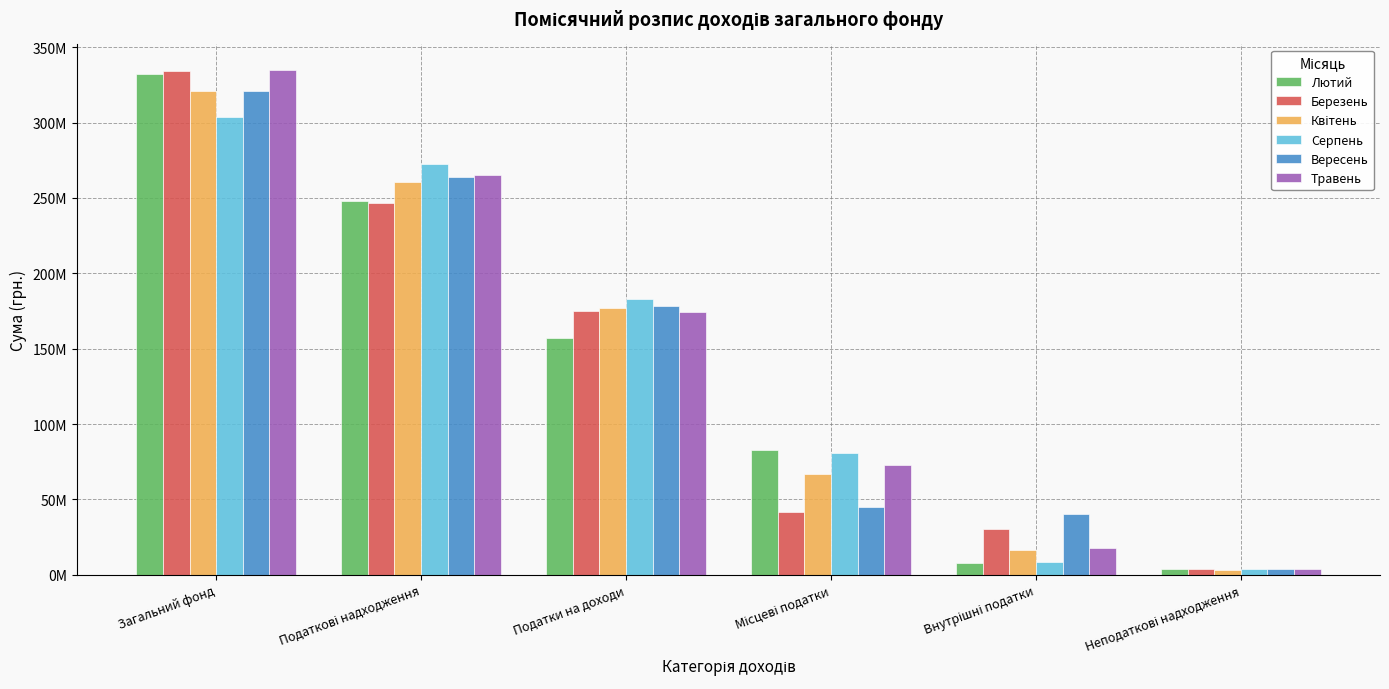

What is the value of the Лютий bar at the 4th from the left?

82917400.0